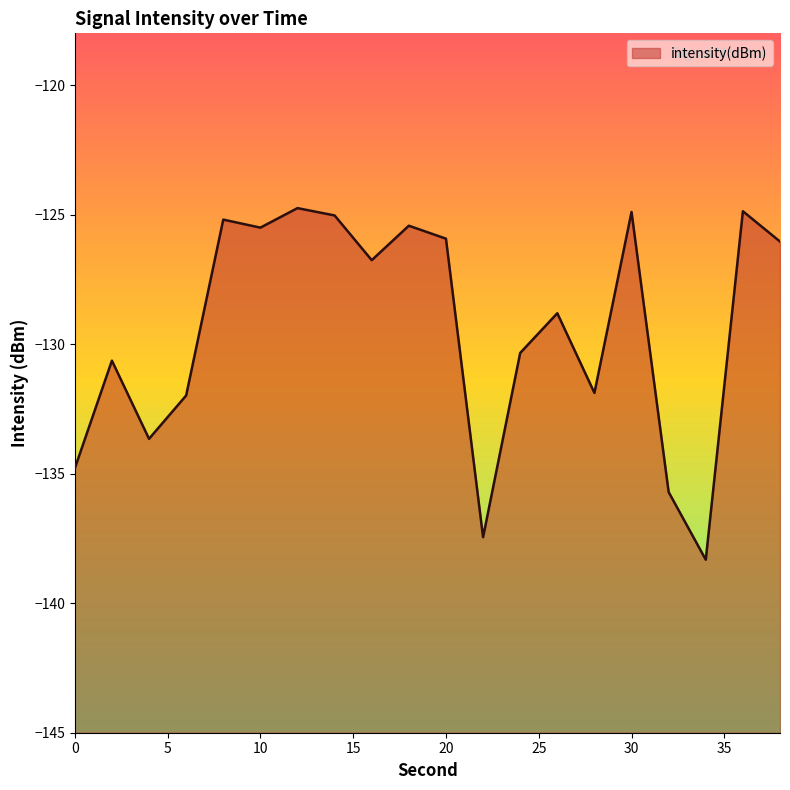

Reading left to right, list all the values displayed in this chart.

-134.8	-130.6	-133.7	-132.0	-125.2	-125.5	-124.7	-125.0	-126.8	-125.4	-125.9	-137.5	-130.3	-128.8	-131.9	-124.9	-135.7	-138.3	-124.9	-126.0